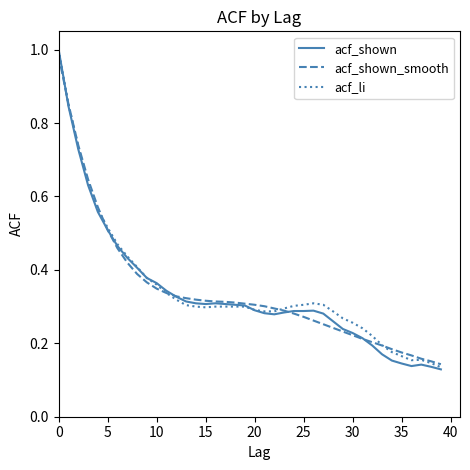

Does the chart have visible grid lines?

No